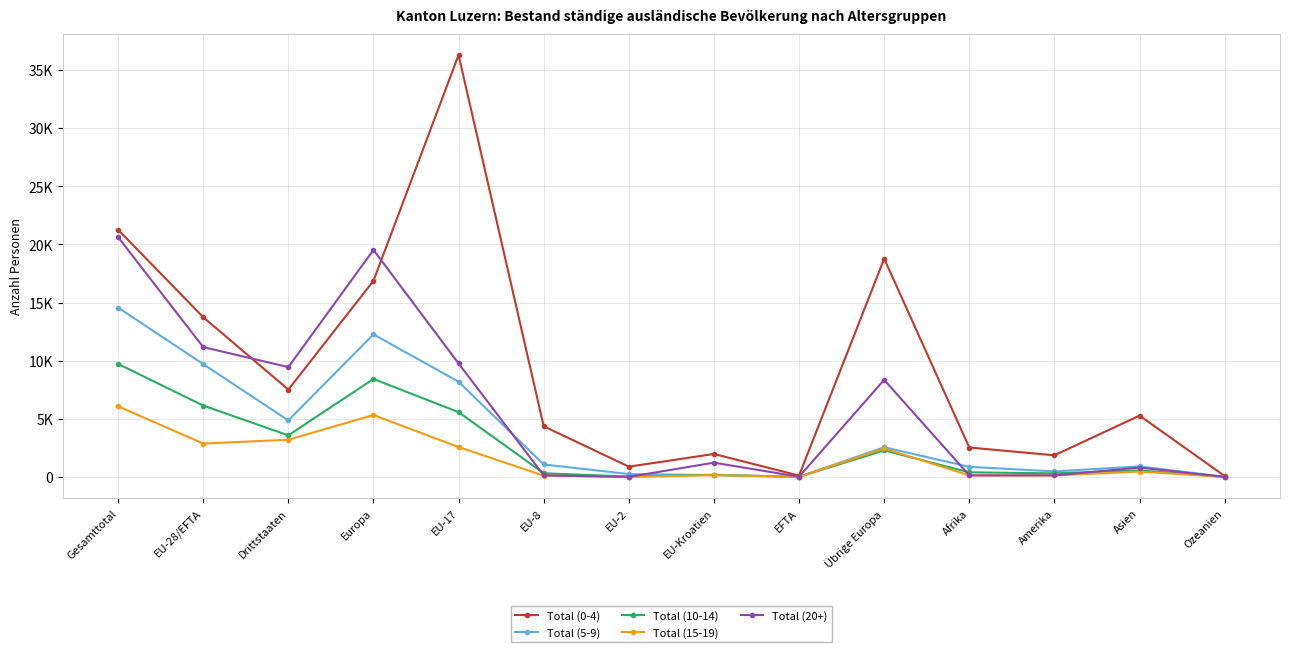

Which label corresponds to the largest value in the chart?

EU-17